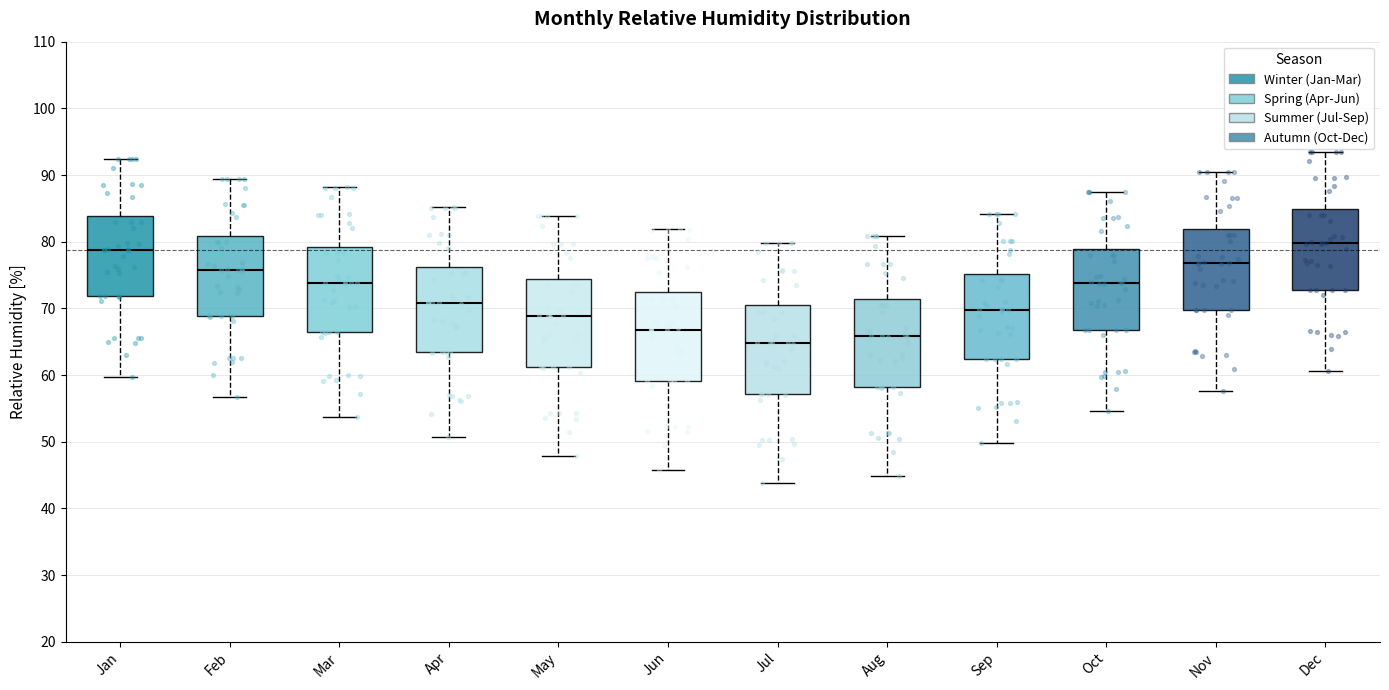

Reading left to right, read every box against the y-axis: the position of its median line, the range the box covers, and the ends of its whiskers. The values are not printed on the chart, so give them approximately, as read against the axis.

Jan: median 79, box 72 to 84, whiskers 60 to 92
Feb: median 76, box 69 to 81, whiskers 57 to 89
Mar: median 74, box 66 to 79, whiskers 54 to 88
Apr: median 71, box 63 to 76, whiskers 51 to 85
May: median 69, box 61 to 74, whiskers 48 to 84
Jun: median 67, box 59 to 72, whiskers 46 to 82
Jul: median 65, box 57 to 70, whiskers 44 to 80
Aug: median 66, box 58 to 71, whiskers 45 to 81
Sep: median 70, box 62 to 75, whiskers 50 to 84
Oct: median 74, box 67 to 79, whiskers 55 to 87
Nov: median 77, box 70 to 82, whiskers 58 to 90
Dec: median 80, box 73 to 85, whiskers 61 to 93